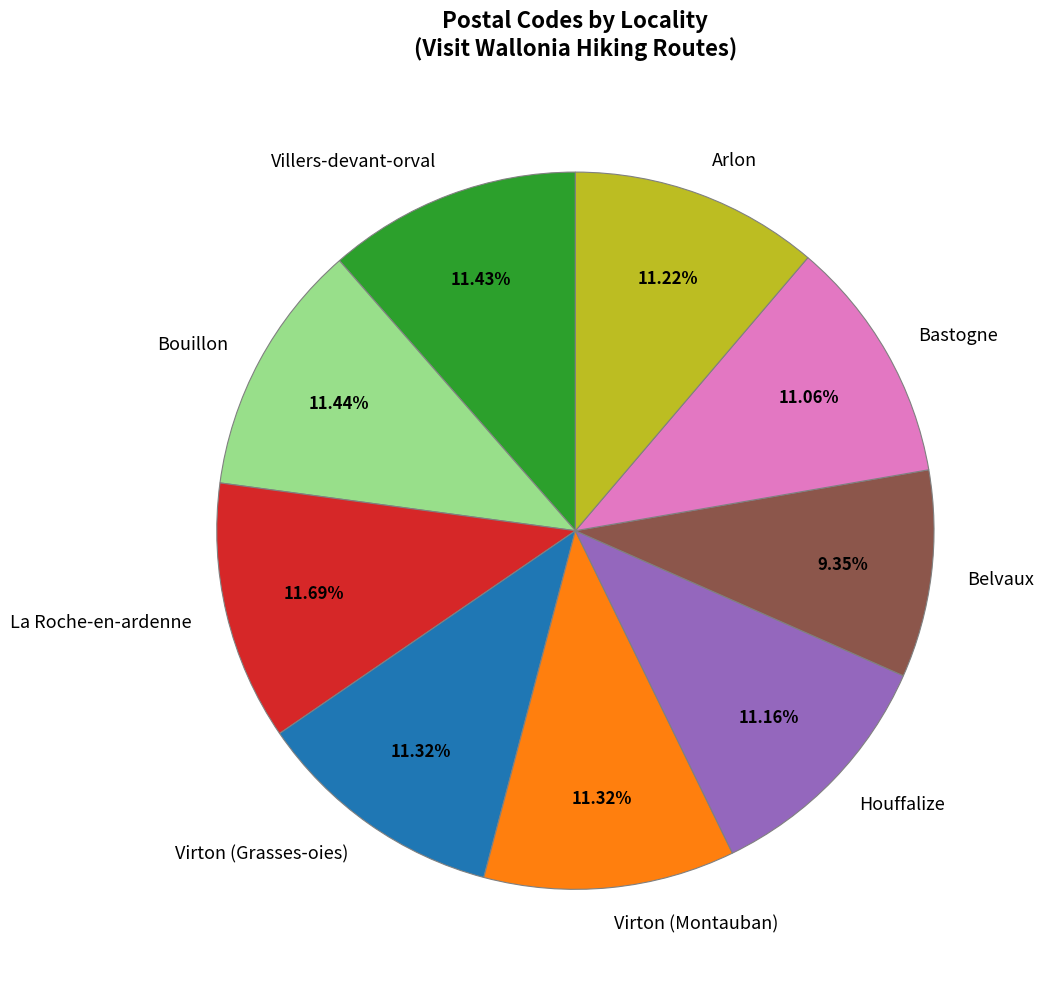

What is the ratio of the value at La Roche-en-ardenne to the value at Houffalize?

1.0